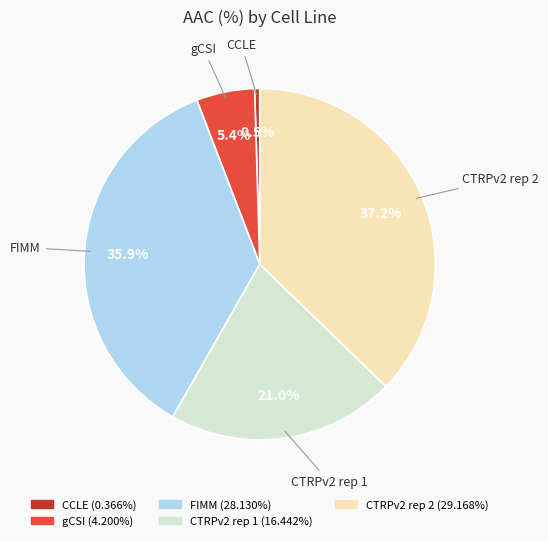

Which slice is the largest?

CTRPv2 rep 2